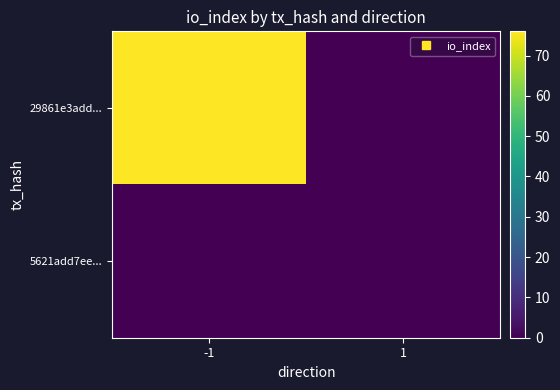

Reading left to right, list all the values displayed in this chart.

29861e3add...: -1=76	1=0
5621add7ee...: -1=0	1=0